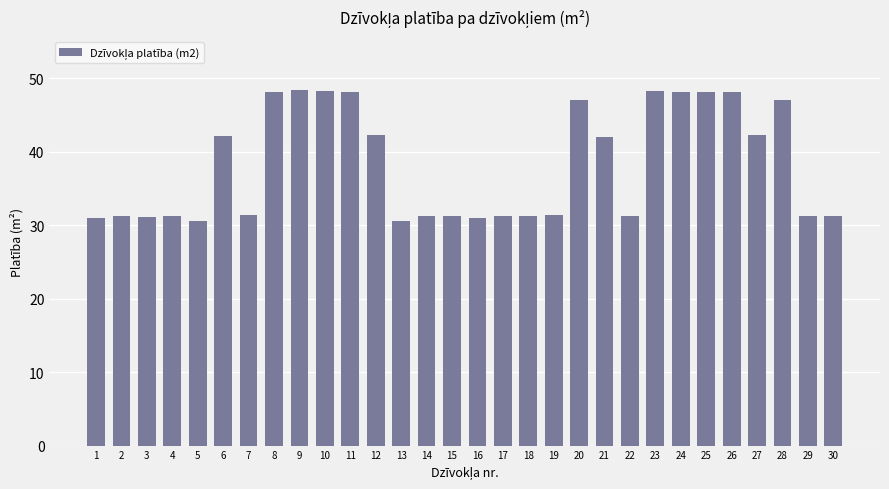

What is the difference between the values at 13 and 11?

17.5